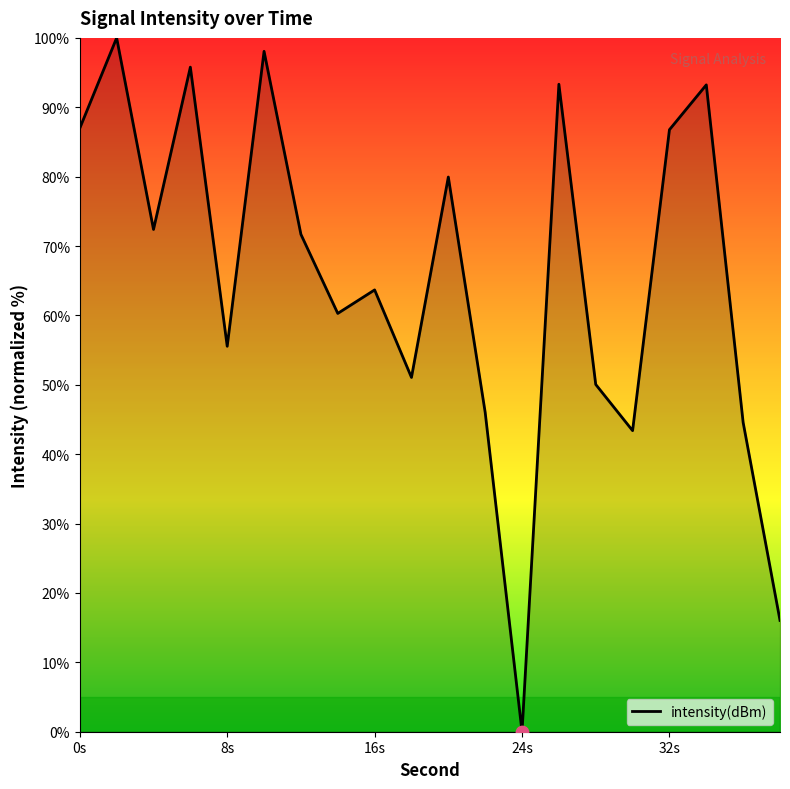

What is the greatest value displayed?

100.0